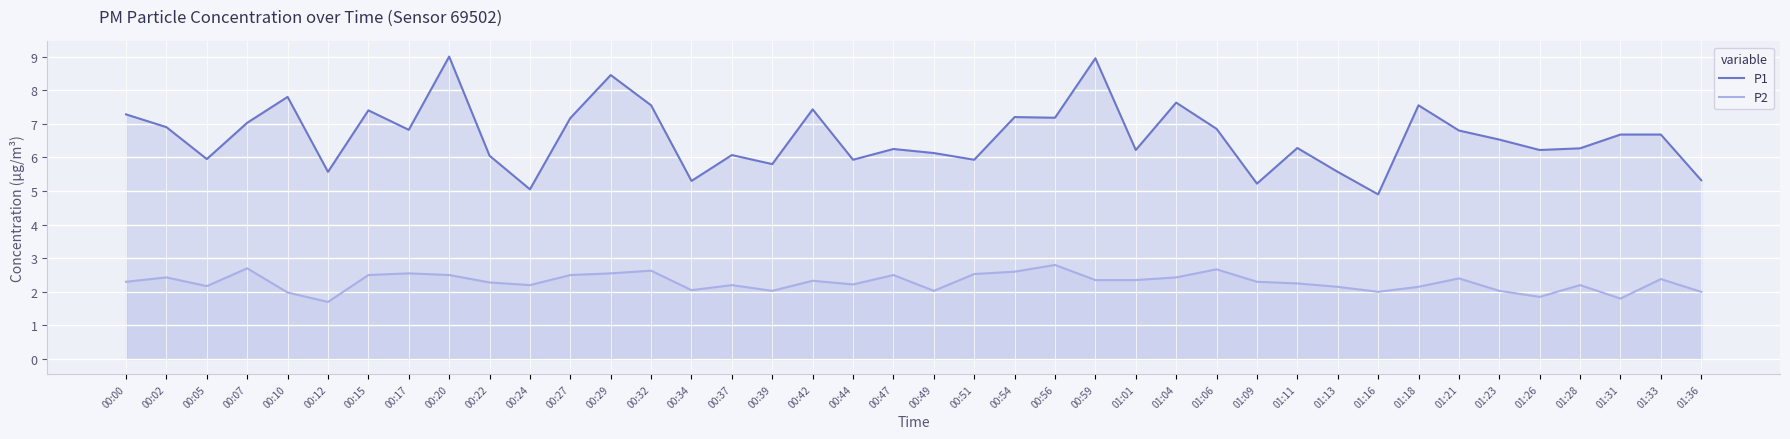

Rank the series at 00:05 from lowest to highest value.

P2, P1